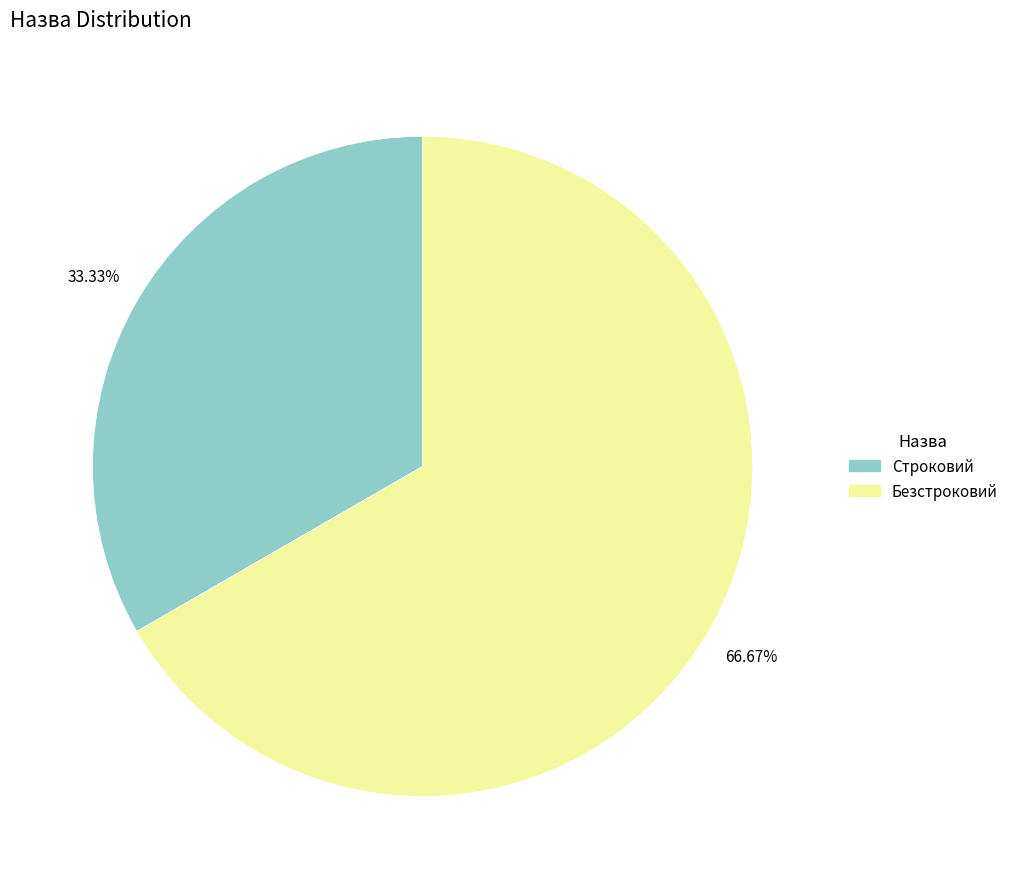

Do Строковий and Безстроковий together represent more than half of the pie?

Yes